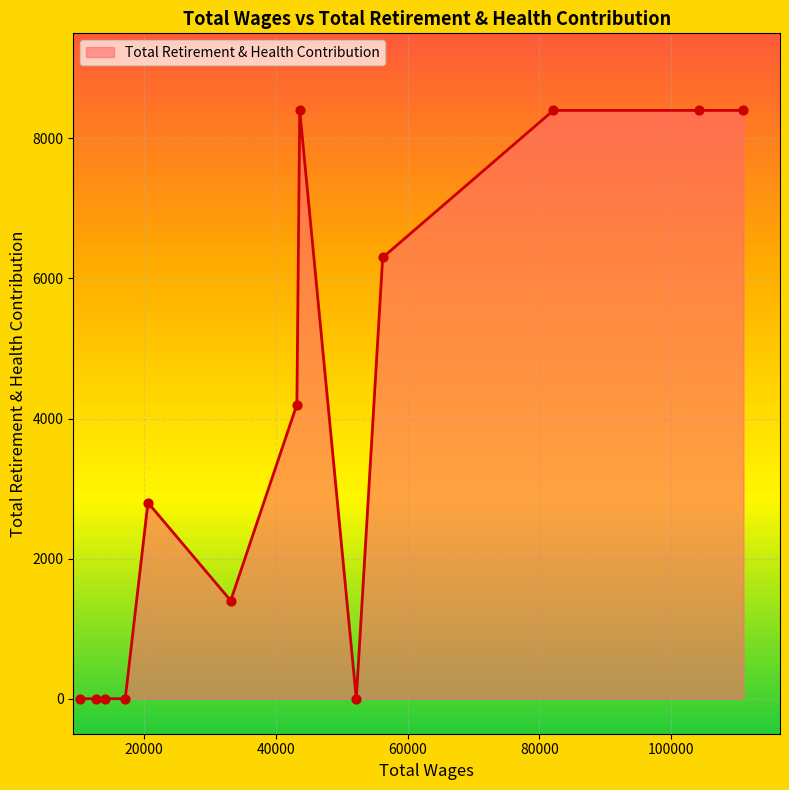

What is the difference between the maximum and minimum values?

8400